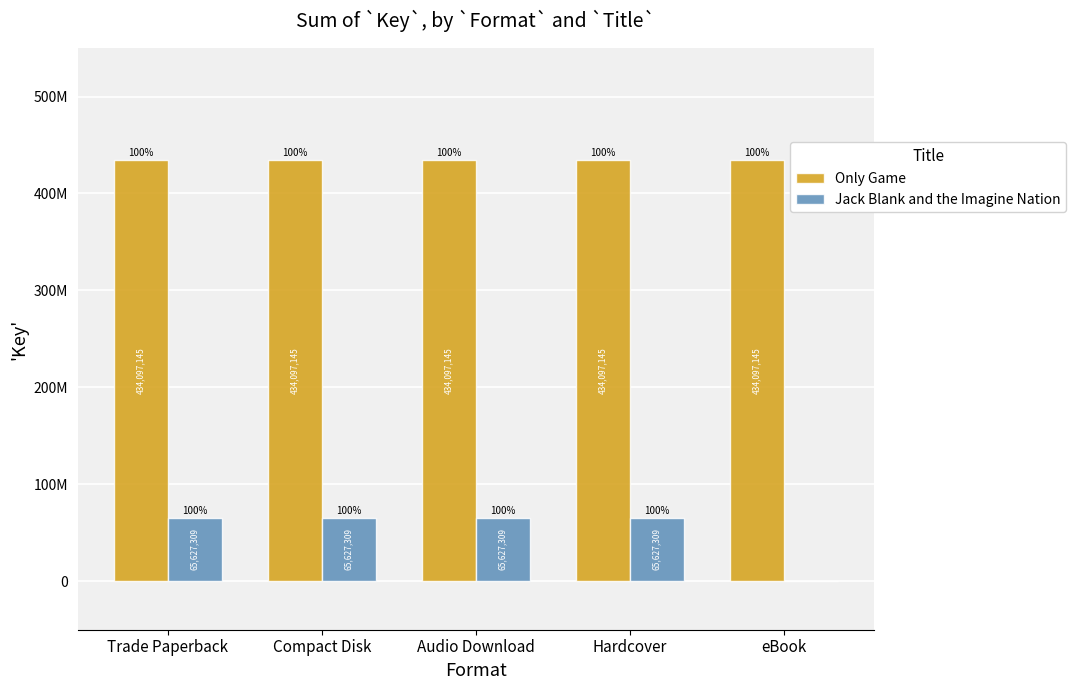

Does the chart contain stacked bars?

No